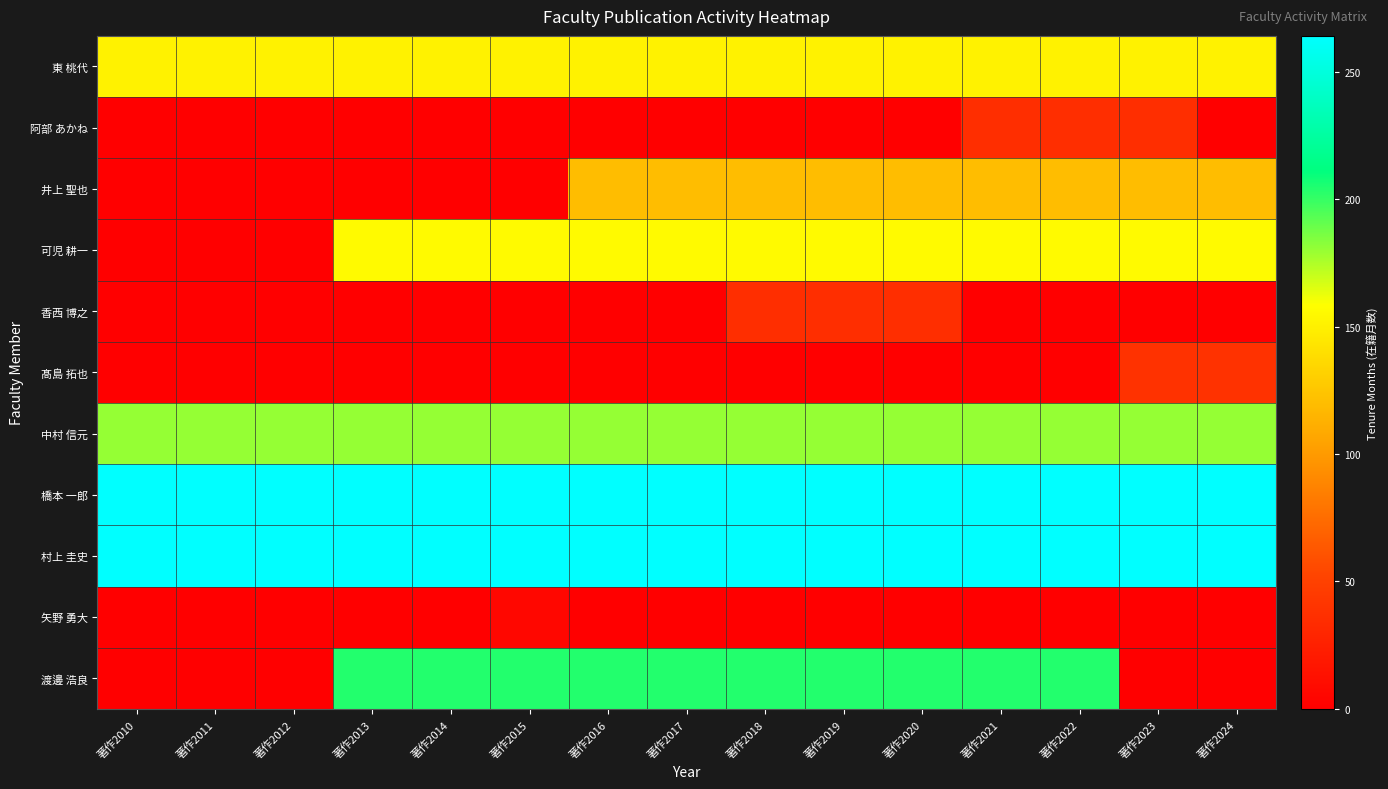

Reading right to left, extract all data points from this chart.

東 桃代: 著作2024=151	著作2023=151	著作2022=151	著作2021=151	著作2020=151	著作2019=151	著作2018=151	著作2017=151	著作2016=151	著作2015=151	著作2014=151	著作2013=151	著作2012=151	著作2011=151	著作2010=151
阿部 あかね: 著作2024=0	著作2023=36	著作2022=36	著作2021=36	著作2020=0	著作2019=0	著作2018=0	著作2017=0	著作2016=0	著作2015=0	著作2014=0	著作2013=0	著作2012=0	著作2011=0	著作2010=0
井上 聖也: 著作2024=120	著作2023=120	著作2022=120	著作2021=120	著作2020=120	著作2019=120	著作2018=120	著作2017=120	著作2016=120	著作2015=0	著作2014=0	著作2013=0	著作2012=0	著作2011=0	著作2010=0
可児 耕一: 著作2024=156	著作2023=156	著作2022=156	著作2021=156	著作2020=156	著作2019=156	著作2018=156	著作2017=156	著作2016=156	著作2015=156	著作2014=156	著作2013=156	著作2012=0	著作2011=0	著作2010=0
香西 博之: 著作2024=0	著作2023=0	著作2022=0	著作2021=0	著作2020=36	著作2019=36	著作2018=36	著作2017=0	著作2016=0	著作2015=0	著作2014=0	著作2013=0	著作2012=0	著作2011=0	著作2010=0
髙島 拓也: 著作2024=39	著作2023=39	著作2022=0	著作2021=0	著作2020=0	著作2019=0	著作2018=0	著作2017=0	著作2016=0	著作2015=0	著作2014=0	著作2013=0	著作2012=0	著作2011=0	著作2010=0
中村 信元: 著作2024=180	著作2023=180	著作2022=180	著作2021=180	著作2020=180	著作2019=180	著作2018=180	著作2017=180	著作2016=180	著作2015=180	著作2014=180	著作2013=180	著作2012=180	著作2011=180	著作2010=180
橋本 一郎: 著作2024=264	著作2023=264	著作2022=264	著作2021=264	著作2020=264	著作2019=264	著作2018=264	著作2017=264	著作2016=264	著作2015=264	著作2014=264	著作2013=264	著作2012=264	著作2011=264	著作2010=264
村上 圭史: 著作2024=264	著作2023=264	著作2022=264	著作2021=264	著作2020=264	著作2019=264	著作2018=264	著作2017=264	著作2016=264	著作2015=264	著作2014=264	著作2013=264	著作2012=264	著作2011=264	著作2010=264
矢野 勇大: 著作2024=0	著作2023=0	著作2022=0	著作2021=0	著作2020=0	著作2019=0	著作2018=0	著作2017=0	著作2016=0	著作2015=6	著作2014=0	著作2013=0	著作2012=0	著作2011=0	著作2010=0
渡邊 浩良: 著作2024=0	著作2023=0	著作2022=204	著作2021=204	著作2020=204	著作2019=204	著作2018=204	著作2017=204	著作2016=204	著作2015=204	著作2014=204	著作2013=204	著作2012=0	著作2011=0	著作2010=0